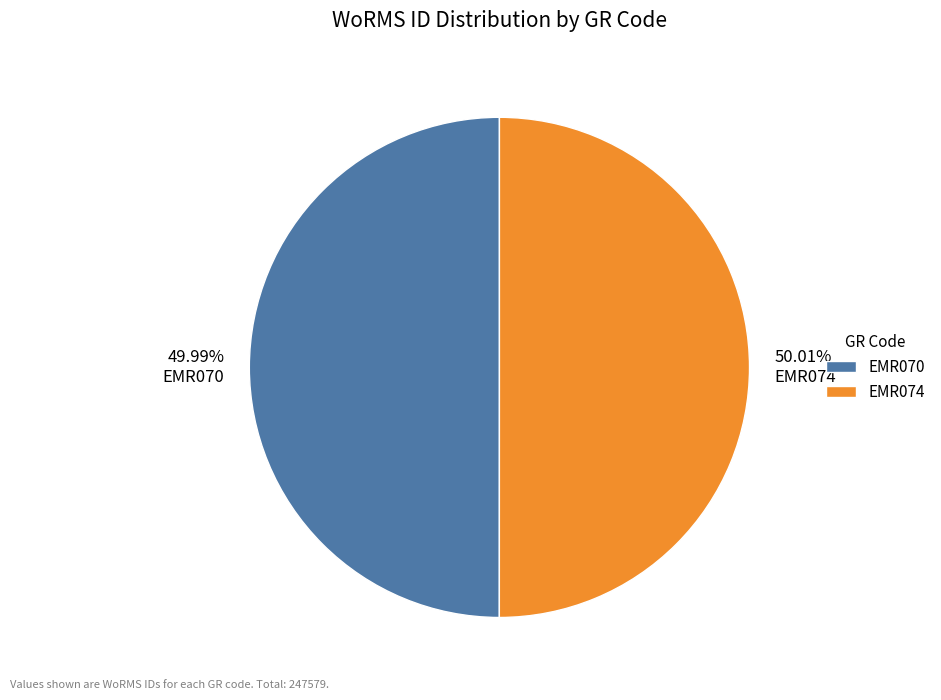

Count the number of slices in the pie.

2